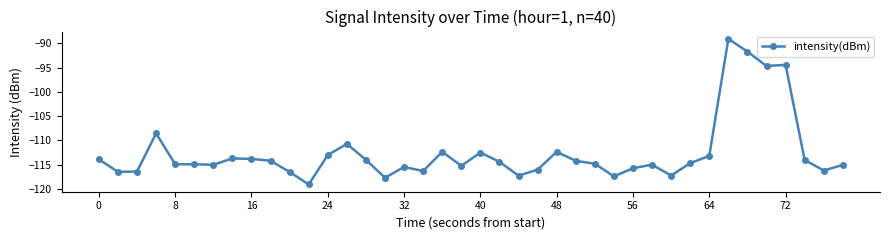

What is the difference between the second highest and minimum values?

27.4